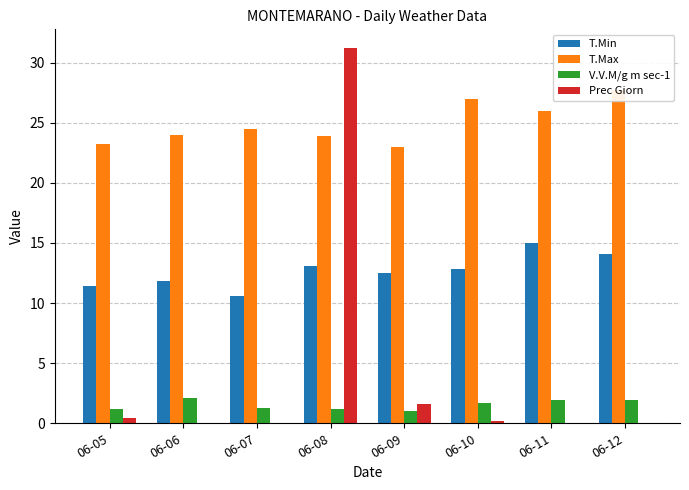

What is the approximate value of V.V.M/g m sec-1 at 06-10?

1.7